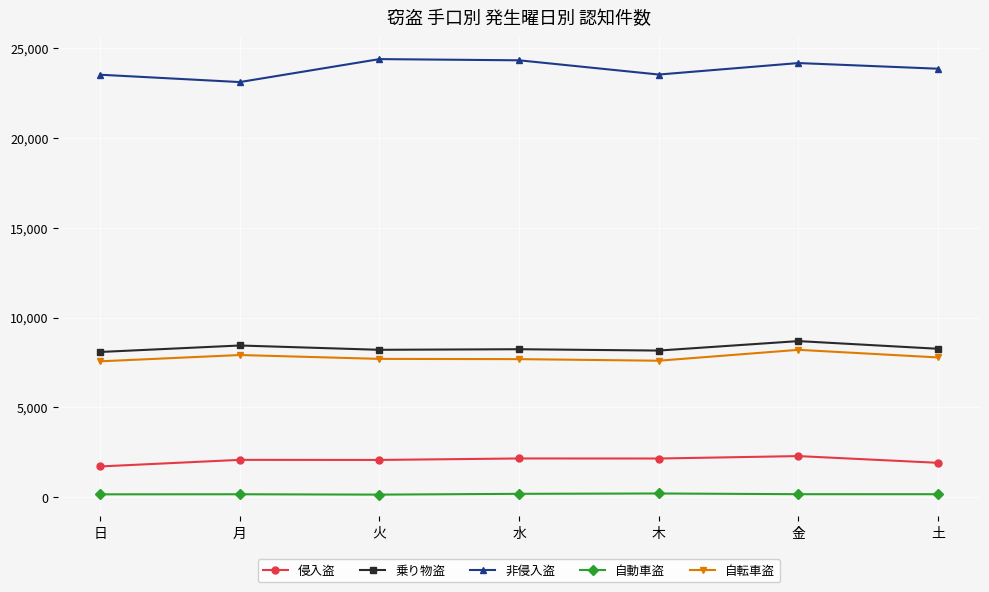

Does the chart display data point markers on the line(s)?

Yes